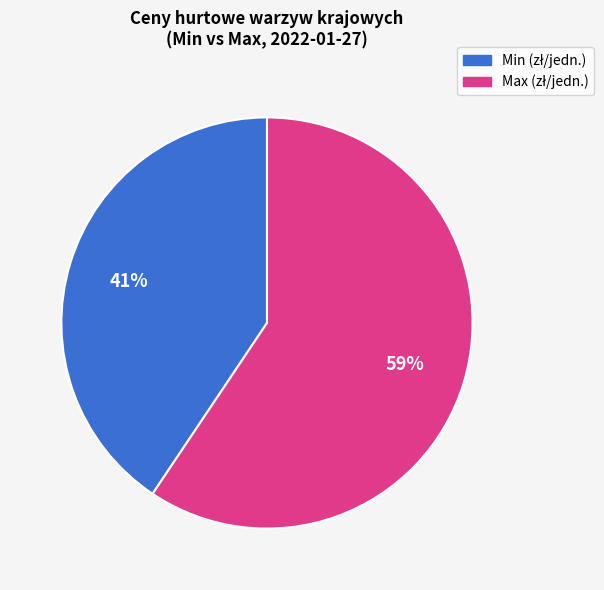

To the nearest percent, what is the average slice percentage?

50%